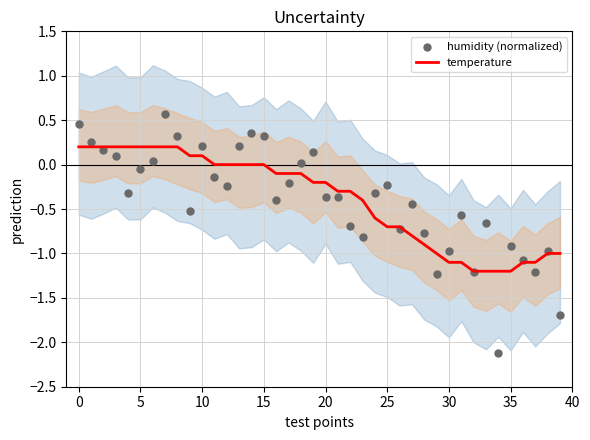

Is the value of humidity (normalized) at 25 greater than the value of temperature at 10?

No